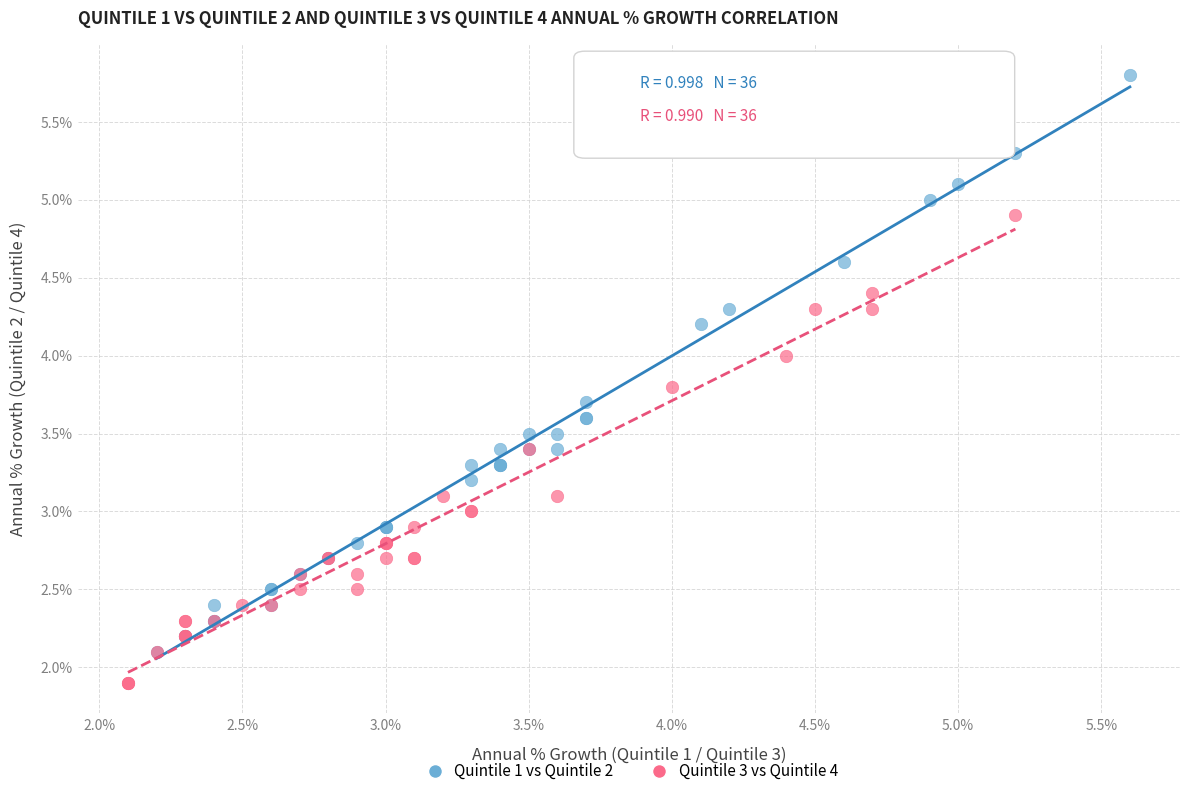

Which series has the widest spread of Y values?

Quintile 1 vs Quintile 2